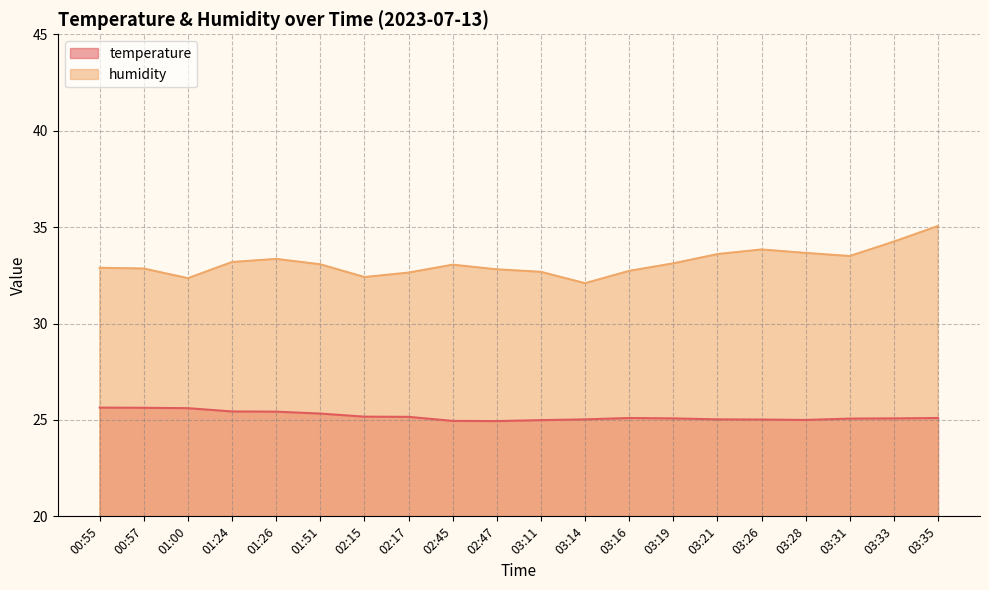

True or false: temperature has a value of 6.9 at 01:26.

False